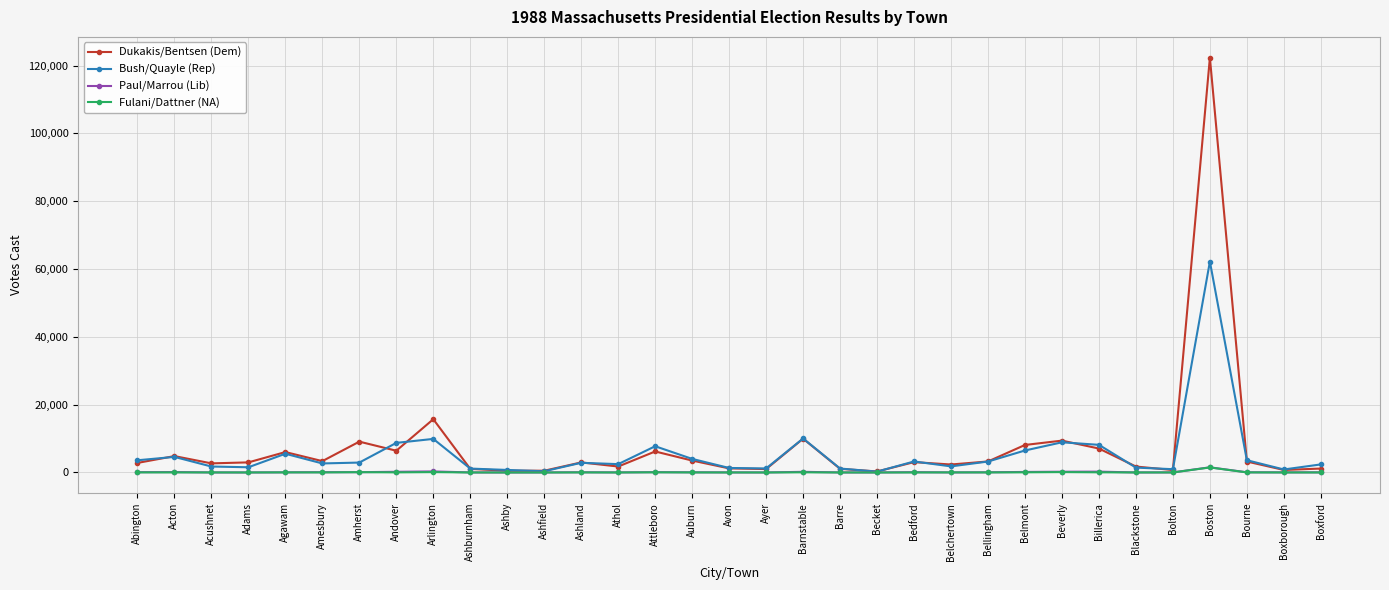

What is the approximate value of Dukakis/Bentsen (Dem) at Barre?

1078